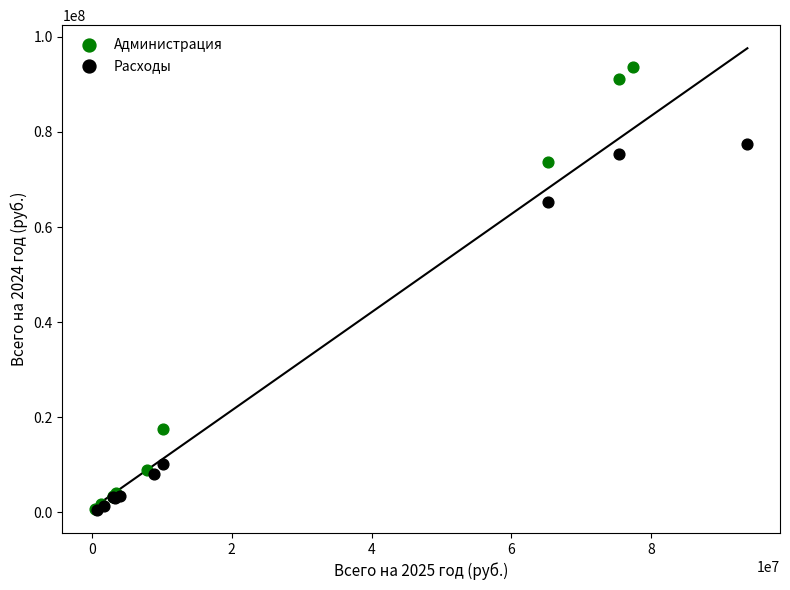

Which series has the widest spread of Y values?

Администрация